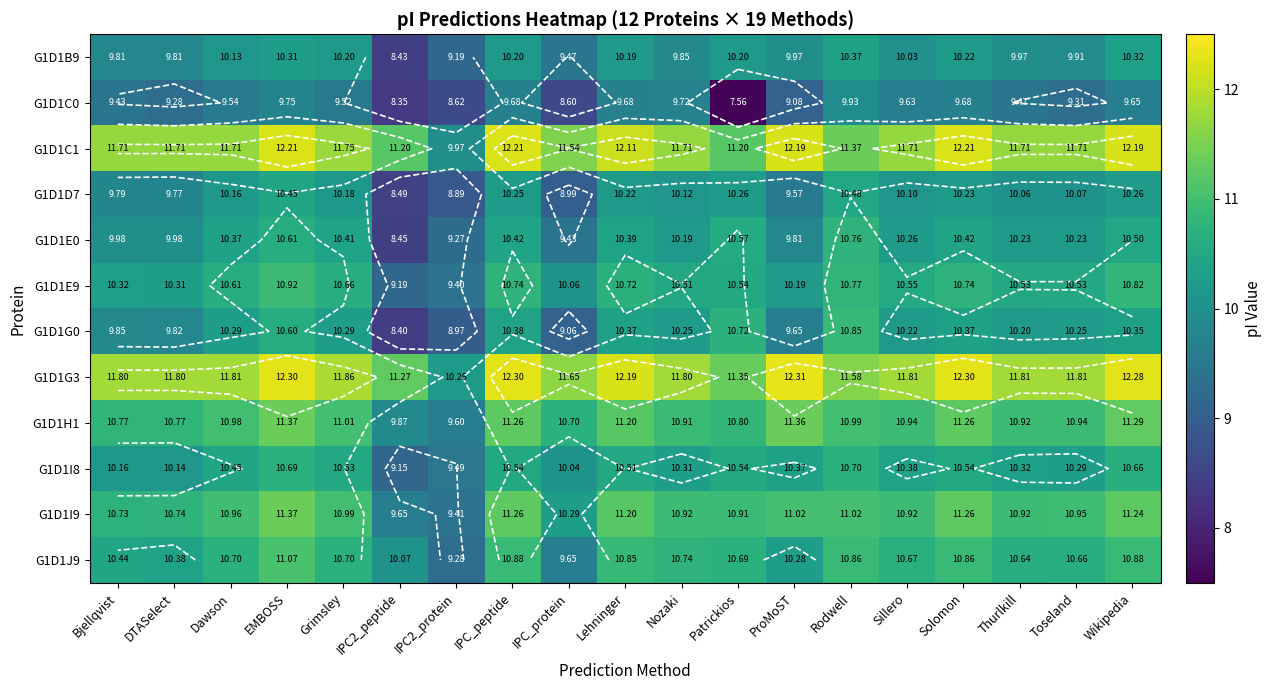

Is it true that G1D1B9 equals 5.3 at ProMoST?

False